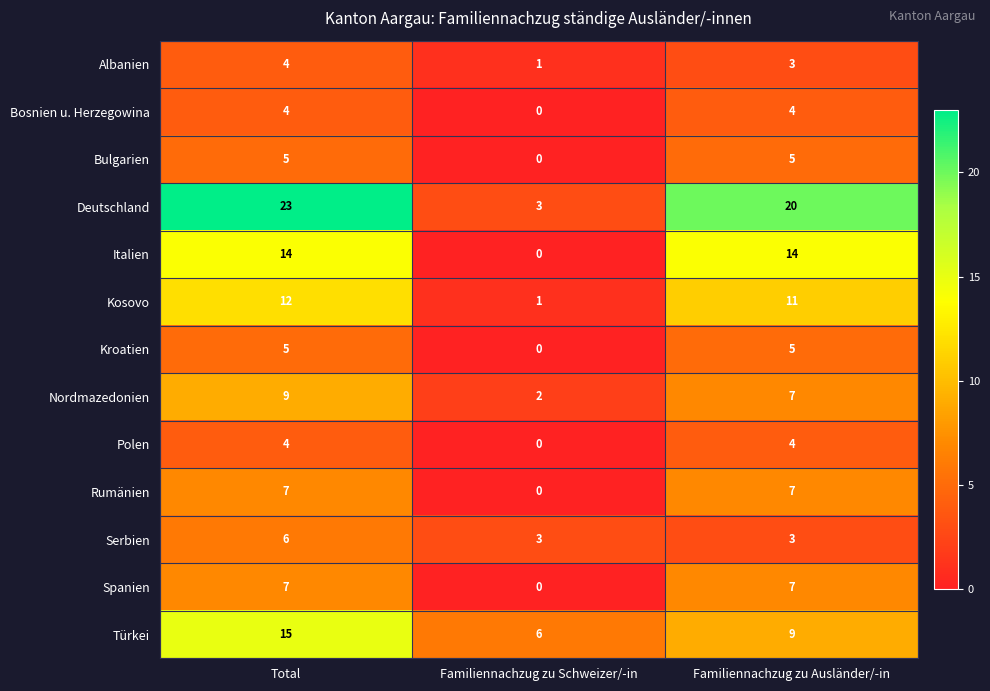

Is it true that Albanien equals 0 at Familiennachzug zu Schweizer/-in?

False